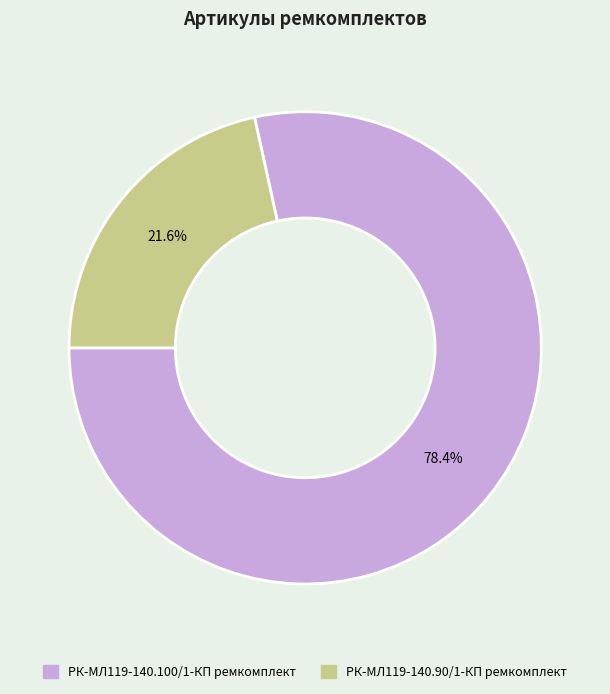

Which category has the biggest portion of the pie?

РК-МЛ119-140.100/1-КП ремкомплект